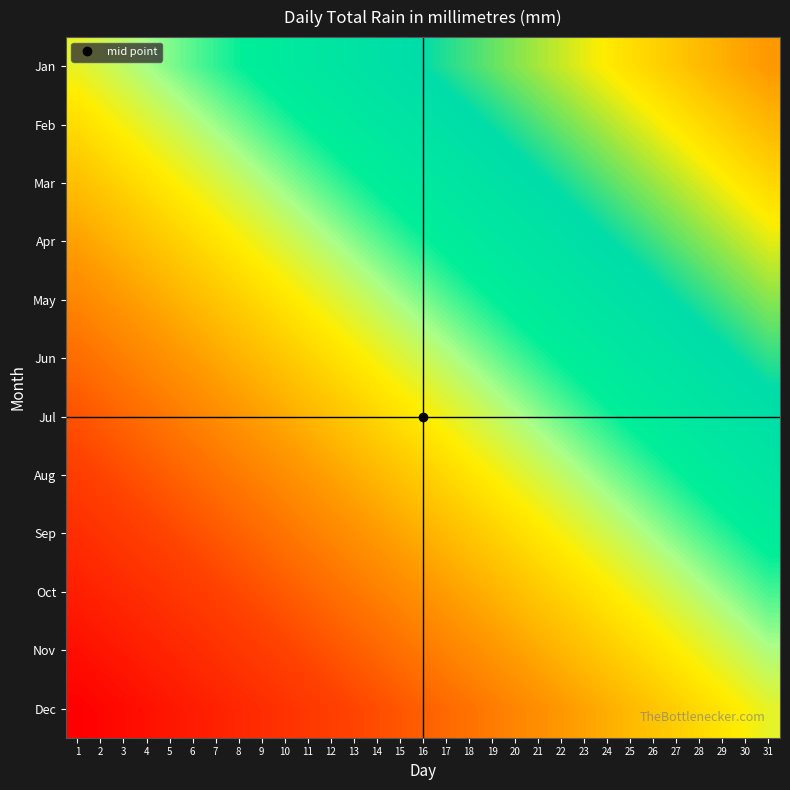

Reading left to right, what are all the values shown in this chart?

Jan: 1=0.0	2=0.0	3=0.1	4=0.1	5=0.1	6=0.2	7=0.2	8=0.2	9=0.3	10=0.3	11=0.3	12=0.4	13=0.4	14=0.4	15=0.5	16=0.5	17=0.5	18=0.6	19=0.6	20=0.6	21=0.7	22=0.7	23=0.7	24=0.8	25=0.8	26=0.8	27=0.9	28=0.9	29=0.9	30=1.0	31=1.0
Feb: 1=-0.1	2=-0.1	3=-0.0	4=0.0	5=0.0	6=0.1	7=0.1	8=0.1	9=0.2	10=0.2	11=0.2	12=0.3	13=0.3	14=0.3	15=0.4	16=0.4	17=0.4	18=0.5	19=0.5	20=0.5	21=0.6	22=0.6	23=0.6	24=0.7	25=0.7	26=0.7	27=0.8	28=0.8	29=0.8	30=0.9	31=0.9
Mar: 1=-0.2	2=-0.1	3=-0.1	4=-0.1	5=-0.0	6=-0.0	7=0.0	8=0.1	9=0.1	10=0.1	11=0.2	12=0.2	13=0.2	14=0.3	15=0.3	16=0.3	17=0.4	18=0.4	19=0.4	20=0.5	21=0.5	22=0.5	23=0.6	24=0.6	25=0.6	26=0.7	27=0.7	28=0.7	29=0.8	30=0.8	31=0.8
Apr: 1=-0.3	2=-0.2	3=-0.2	4=-0.2	5=-0.1	6=-0.1	7=-0.1	8=-0.0	9=-0.0	10=0.0	11=0.1	12=0.1	13=0.1	14=0.2	15=0.2	16=0.2	17=0.3	18=0.3	19=0.3	20=0.4	21=0.4	22=0.4	23=0.5	24=0.5	25=0.5	26=0.6	27=0.6	28=0.6	29=0.7	30=0.7	31=0.7
May: 1=-0.4	2=-0.3	3=-0.3	4=-0.3	5=-0.2	6=-0.2	7=-0.2	8=-0.1	9=-0.1	10=-0.1	11=-0.0	12=0.0	13=0.0	14=0.1	15=0.1	16=0.1	17=0.2	18=0.2	19=0.2	20=0.3	21=0.3	22=0.3	23=0.4	24=0.4	25=0.4	26=0.5	27=0.5	28=0.5	29=0.6	30=0.6	31=0.6
Jun: 1=-0.5	2=-0.4	3=-0.4	4=-0.4	5=-0.3	6=-0.3	7=-0.3	8=-0.2	9=-0.2	10=-0.2	11=-0.1	12=-0.1	13=-0.1	14=-0.0	15=0.0	16=0.0	17=0.1	18=0.1	19=0.1	20=0.2	21=0.2	22=0.2	23=0.3	24=0.3	25=0.3	26=0.4	27=0.4	28=0.4	29=0.5	30=0.5	31=0.5
Jul: 1=-0.5	2=-0.5	3=-0.5	4=-0.4	5=-0.4	6=-0.4	7=-0.3	8=-0.3	9=-0.3	10=-0.2	11=-0.2	12=-0.2	13=-0.1	14=-0.1	15=-0.1	16=-0.0	17=-0.0	18=0.0	19=0.1	20=0.1	21=0.1	22=0.2	23=0.2	24=0.2	25=0.3	26=0.3	27=0.3	28=0.4	29=0.4	30=0.4	31=0.5
Aug: 1=-0.6	2=-0.6	3=-0.6	4=-0.5	5=-0.5	6=-0.5	7=-0.4	8=-0.4	9=-0.4	10=-0.3	11=-0.3	12=-0.3	13=-0.2	14=-0.2	15=-0.2	16=-0.1	17=-0.1	18=-0.1	19=-0.0	20=-0.0	21=0.0	22=0.1	23=0.1	24=0.1	25=0.2	26=0.2	27=0.2	28=0.3	29=0.3	30=0.3	31=0.4
Sep: 1=-0.7	2=-0.7	3=-0.7	4=-0.6	5=-0.6	6=-0.6	7=-0.5	8=-0.5	9=-0.5	10=-0.4	11=-0.4	12=-0.4	13=-0.3	14=-0.3	15=-0.3	16=-0.2	17=-0.2	18=-0.2	19=-0.1	20=-0.1	21=-0.1	22=-0.0	23=0.0	24=0.0	25=0.1	26=0.1	27=0.1	28=0.2	29=0.2	30=0.2	31=0.3
Oct: 1=-0.8	2=-0.8	3=-0.8	4=-0.7	5=-0.7	6=-0.7	7=-0.6	8=-0.6	9=-0.6	10=-0.5	11=-0.5	12=-0.5	13=-0.4	14=-0.4	15=-0.4	16=-0.3	17=-0.3	18=-0.3	19=-0.2	20=-0.2	21=-0.2	22=-0.1	23=-0.1	24=-0.1	25=-0.0	26=0.0	27=0.0	28=0.1	29=0.1	30=0.1	31=0.2
Nov: 1=-0.9	2=-0.9	3=-0.8	4=-0.8	5=-0.8	6=-0.7	7=-0.7	8=-0.7	9=-0.6	10=-0.6	11=-0.6	12=-0.5	13=-0.5	14=-0.5	15=-0.4	16=-0.4	17=-0.4	18=-0.3	19=-0.3	20=-0.3	21=-0.2	22=-0.2	23=-0.2	24=-0.1	25=-0.1	26=-0.1	27=-0.0	28=-0.0	29=0.0	30=0.1	31=0.1
Dec: 1=-1.0	2=-1.0	3=-0.9	4=-0.9	5=-0.9	6=-0.8	7=-0.8	8=-0.8	9=-0.7	10=-0.7	11=-0.7	12=-0.6	13=-0.6	14=-0.6	15=-0.5	16=-0.5	17=-0.5	18=-0.4	19=-0.4	20=-0.4	21=-0.3	22=-0.3	23=-0.3	24=-0.2	25=-0.2	26=-0.2	27=-0.1	28=-0.1	29=-0.1	30=-0.0	31=0.0